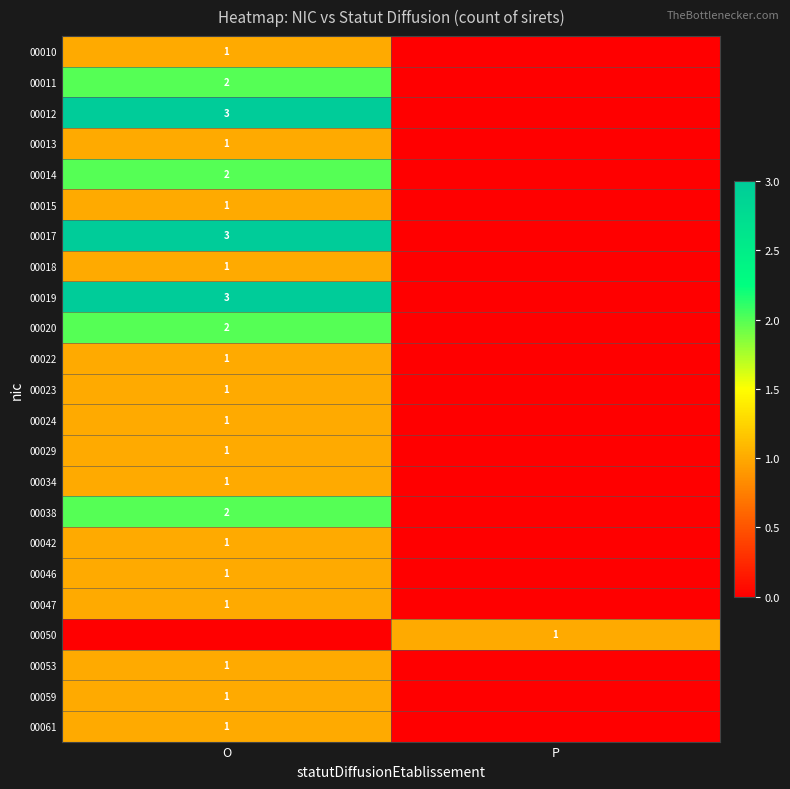

Is the value of 00018 at O greater than the value of 00011 at O?

No